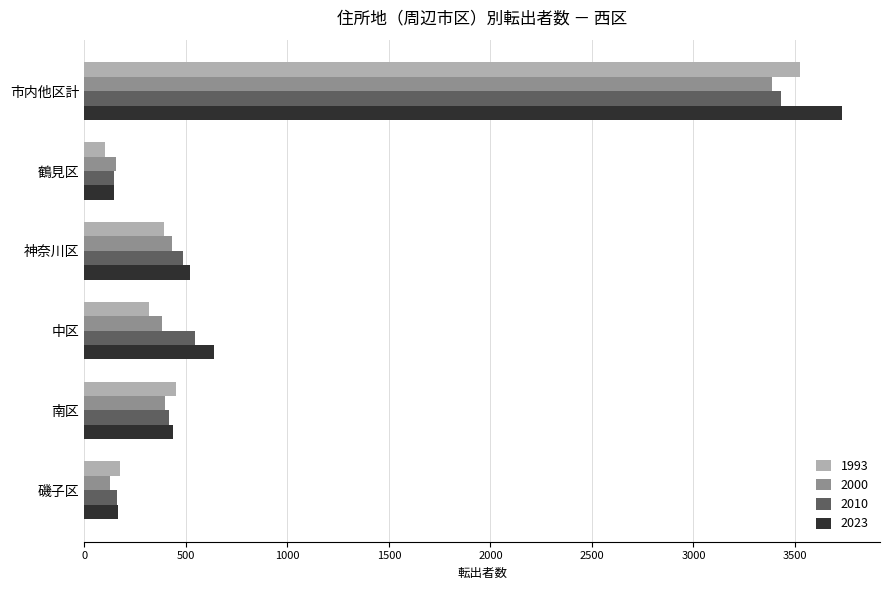

What is the sum of all 2023 values?

5642